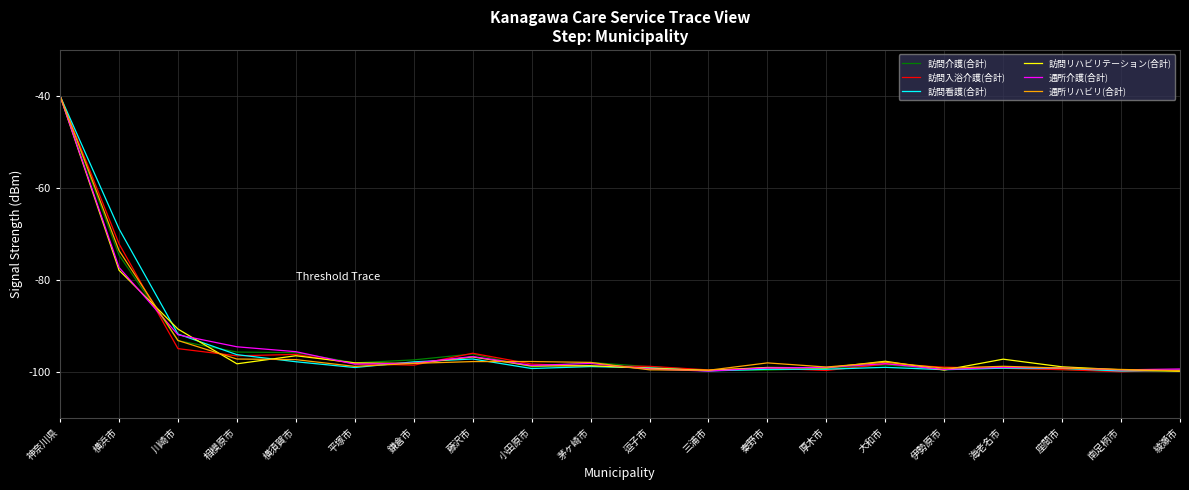

True or false: 通所リハビリ(合計) has a value of -50.8 at 大和市.

False